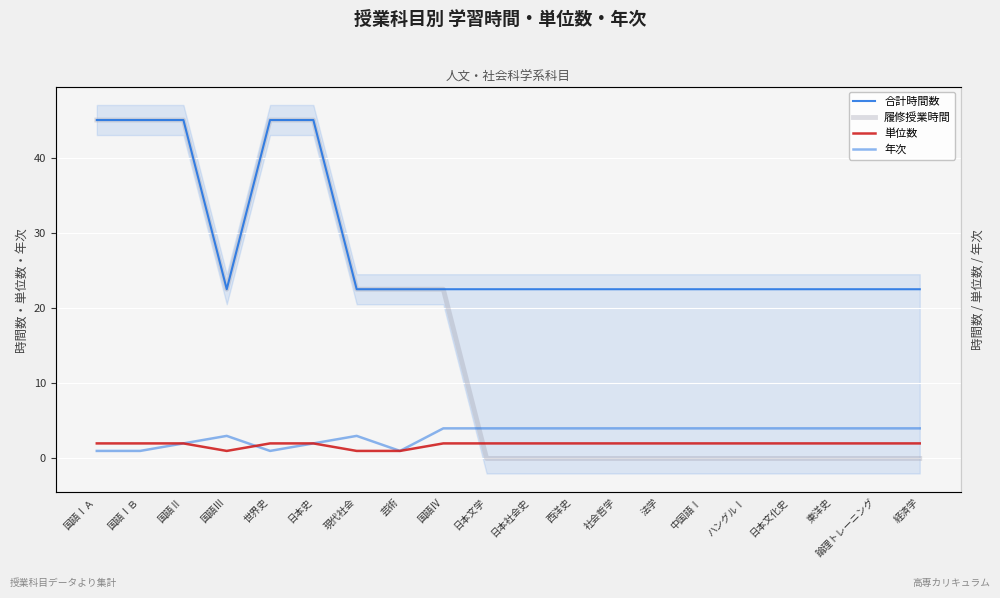

Which series has the largest range (max minus min)?

履修授業時間